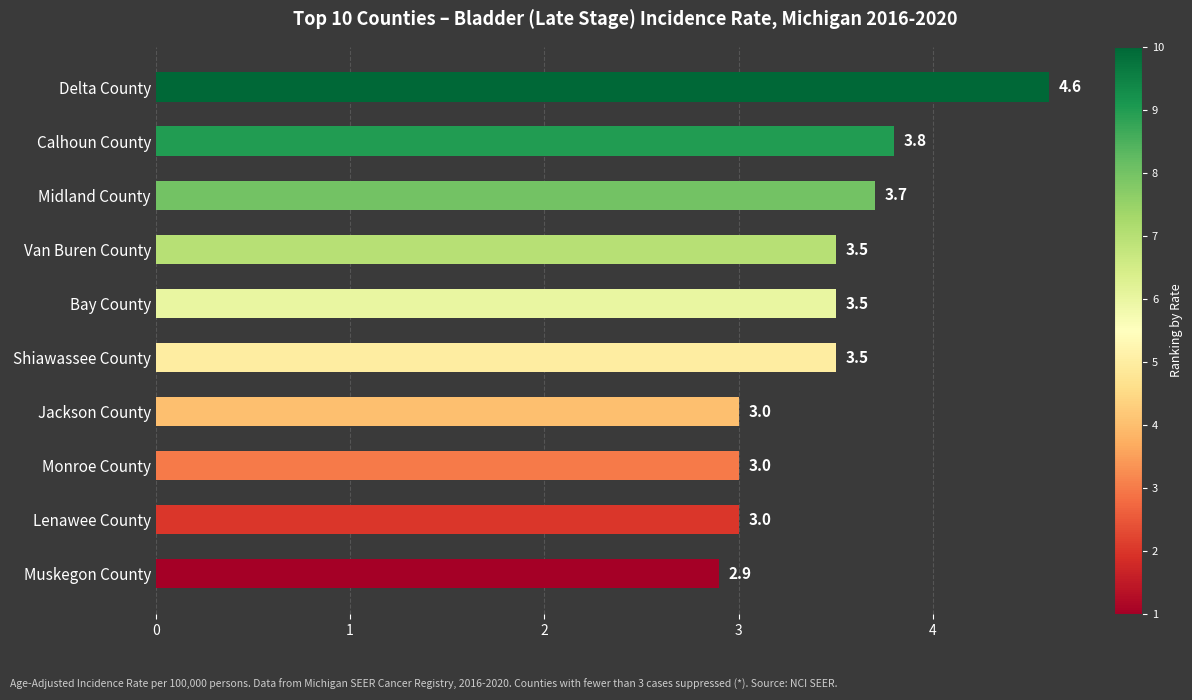

Reading top to bottom, what are all the values shown in this chart?

4.6	3.8	3.7	3.5	3.5	3.5	3.0	3.0	3.0	2.9